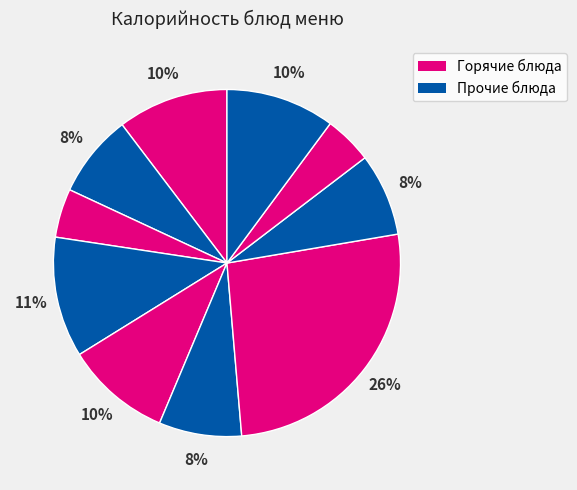

Count the number of slices in the pie.

10